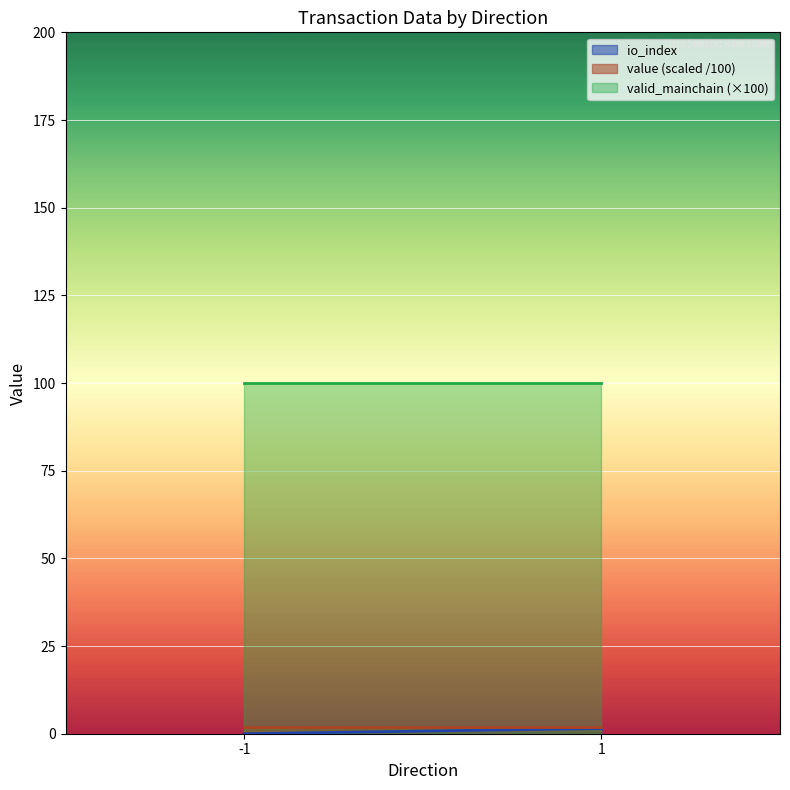

True or false: io_index has a value of 1.0 at 1.

True